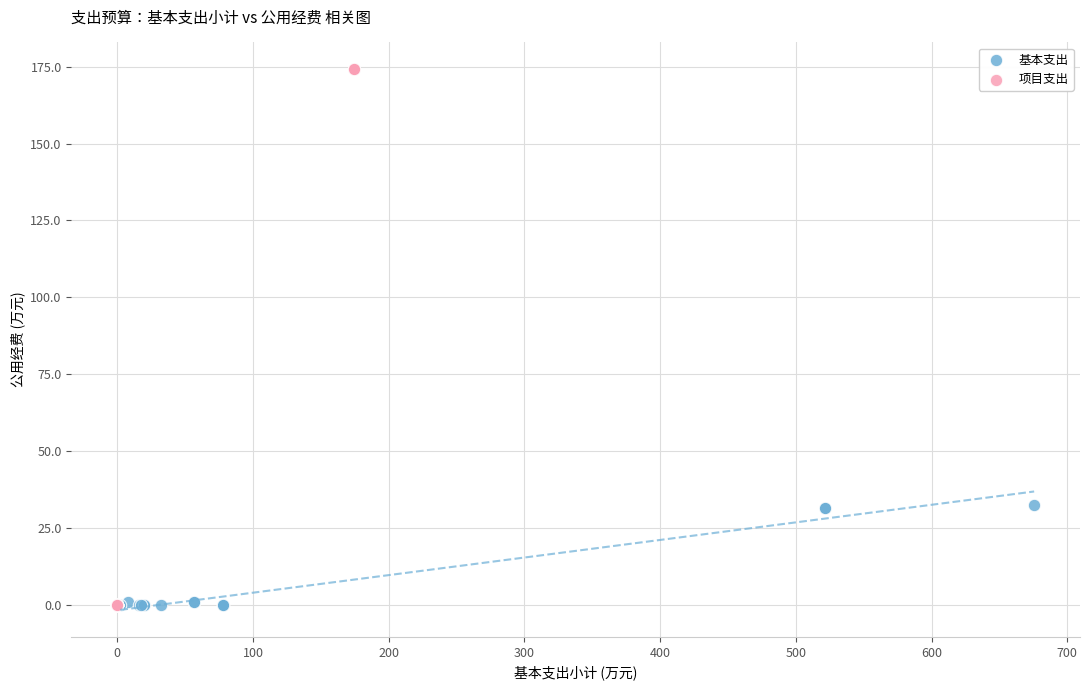

Which series has the largest Y range (max minus min)?

项目支出